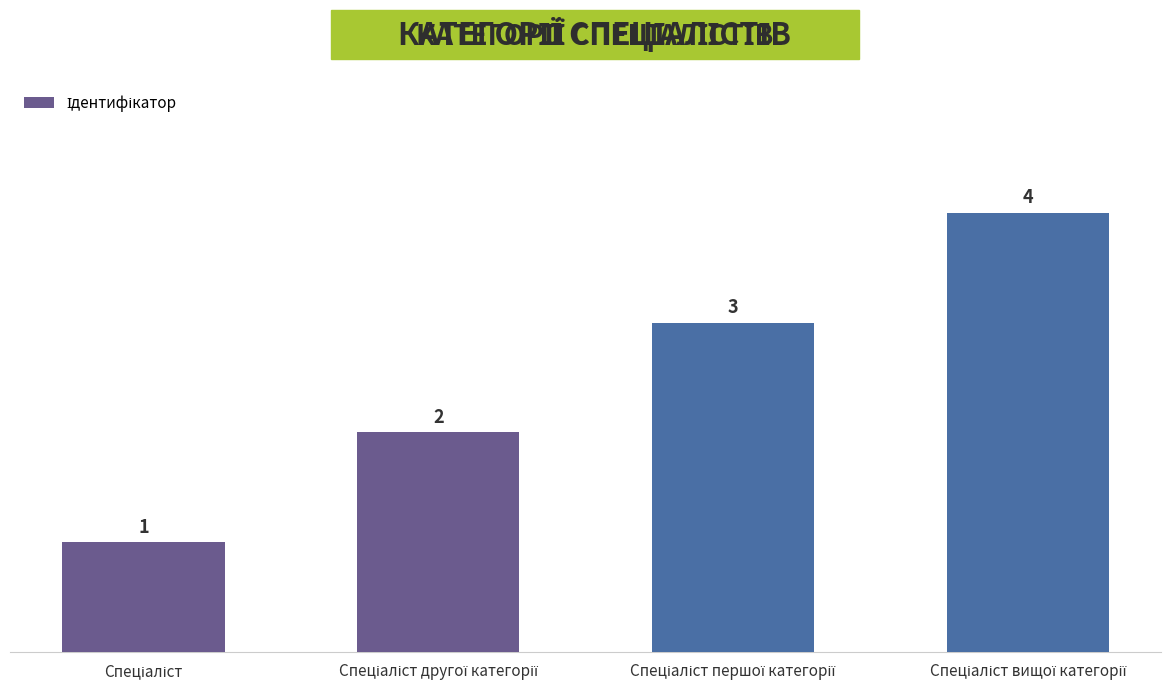

What is the greatest value displayed?

4